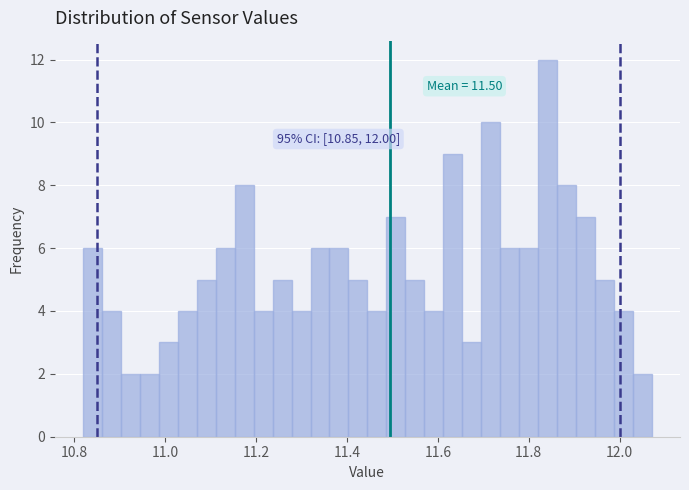

Around what value on the x-axis is the tallest bar? Give the approximate position of its centre, as read against the axis.

11.84